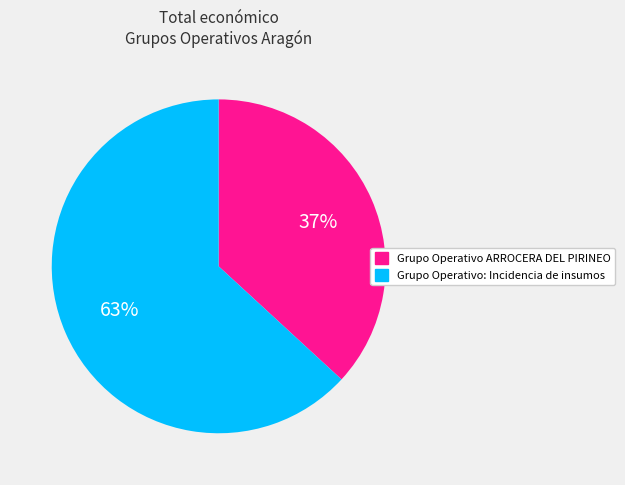

True or false: Grupo Operativo: Incidencia de insumos accounts for 63% of the total.

True